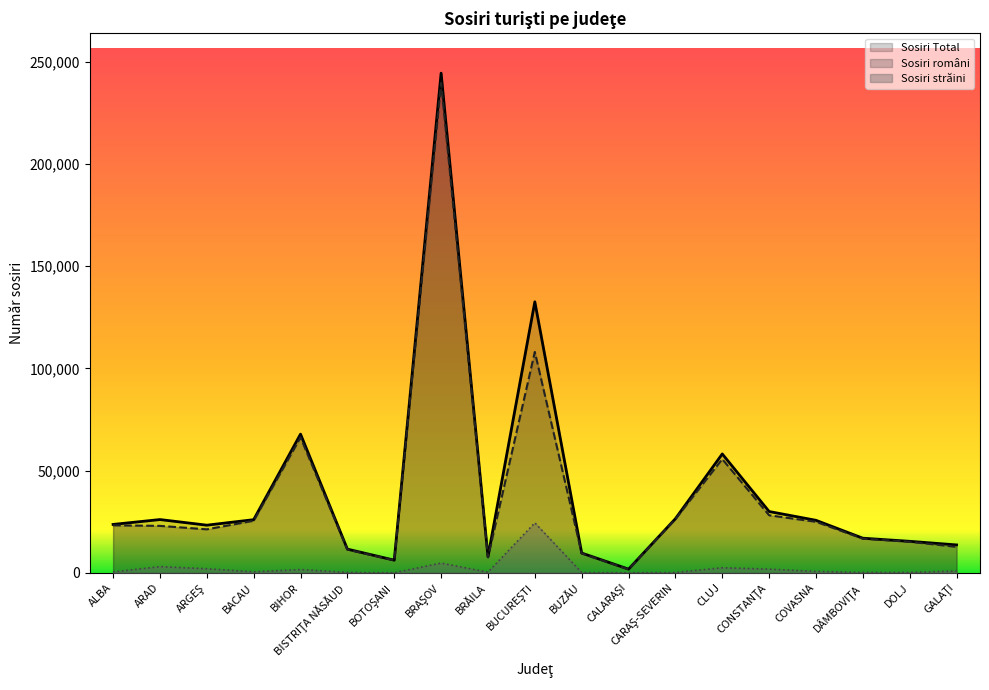

What value does the Sosiri străini series have at BUCUREŞTI, to the nearest 50?

24500